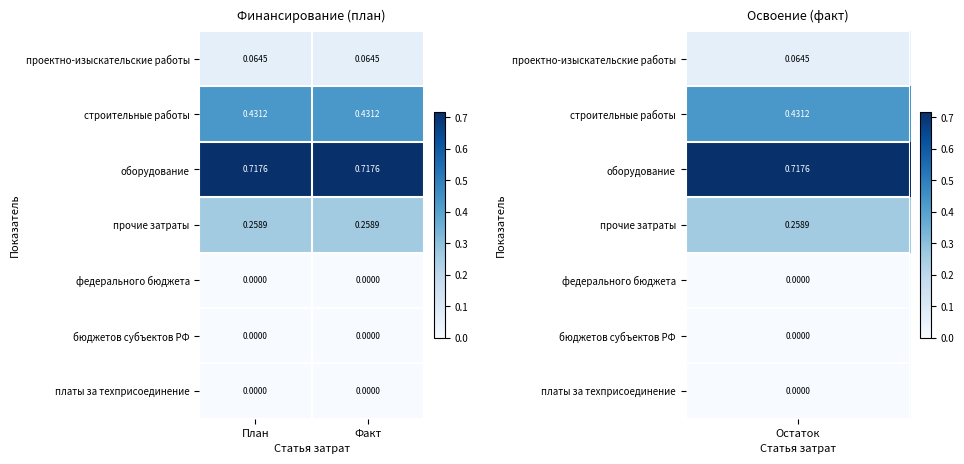

Is the value of бюджетов субъектов РФ at План greater than the value of строительные работы at Факт?

No